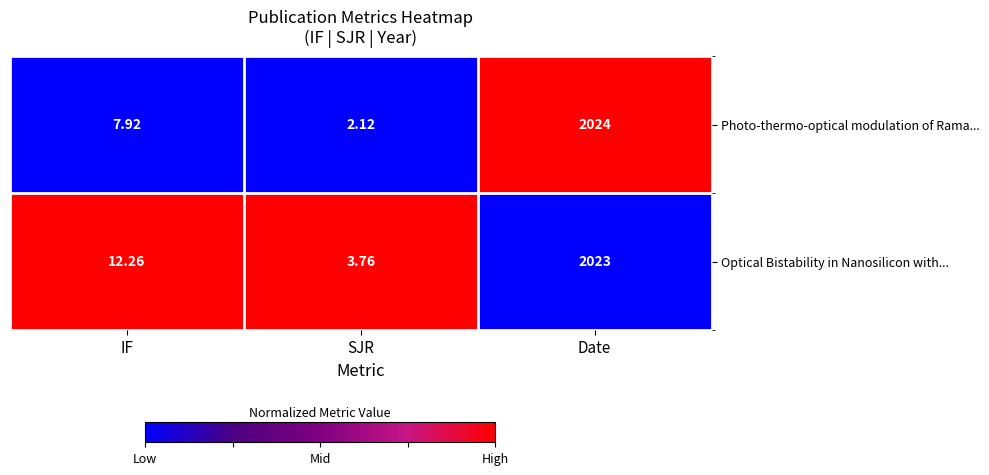

List the series in order of their peak value, highest first.

Photo-thermo-optical modulation of Rama..., Optical Bistability in Nanosilicon with...